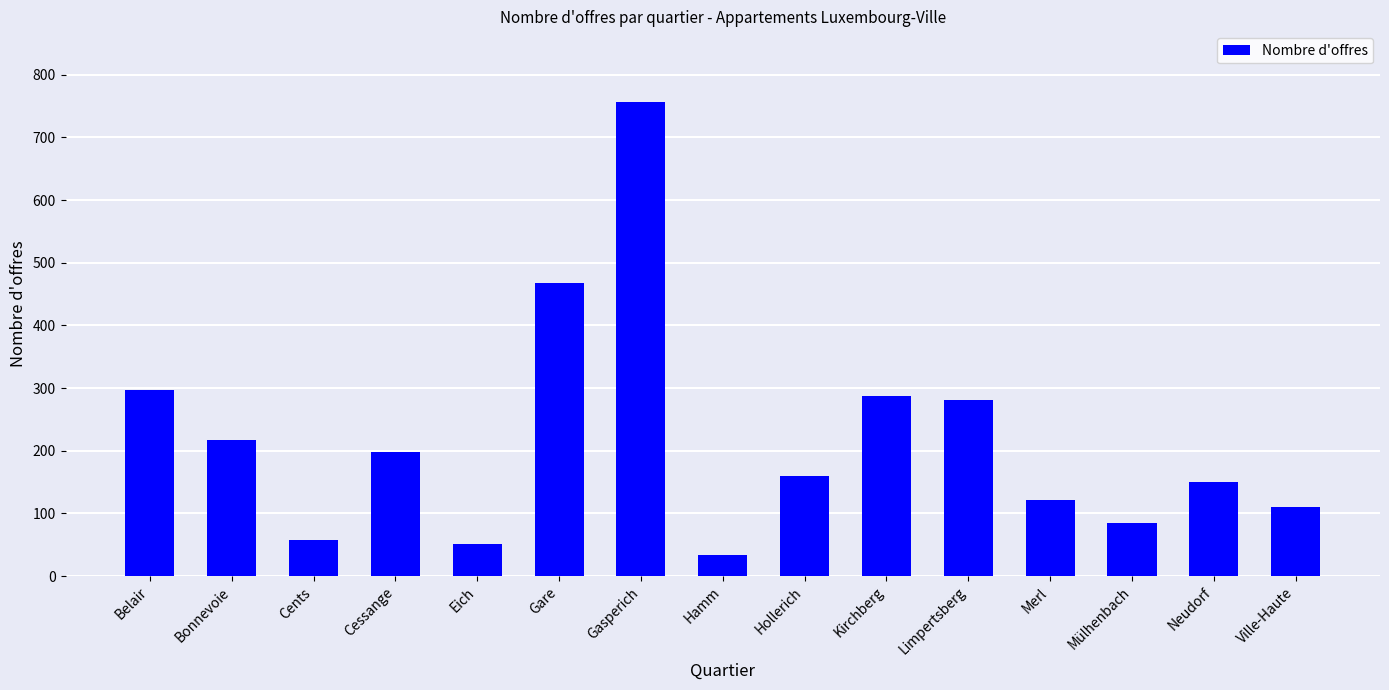

The value at Cents is 58. True or false?

True